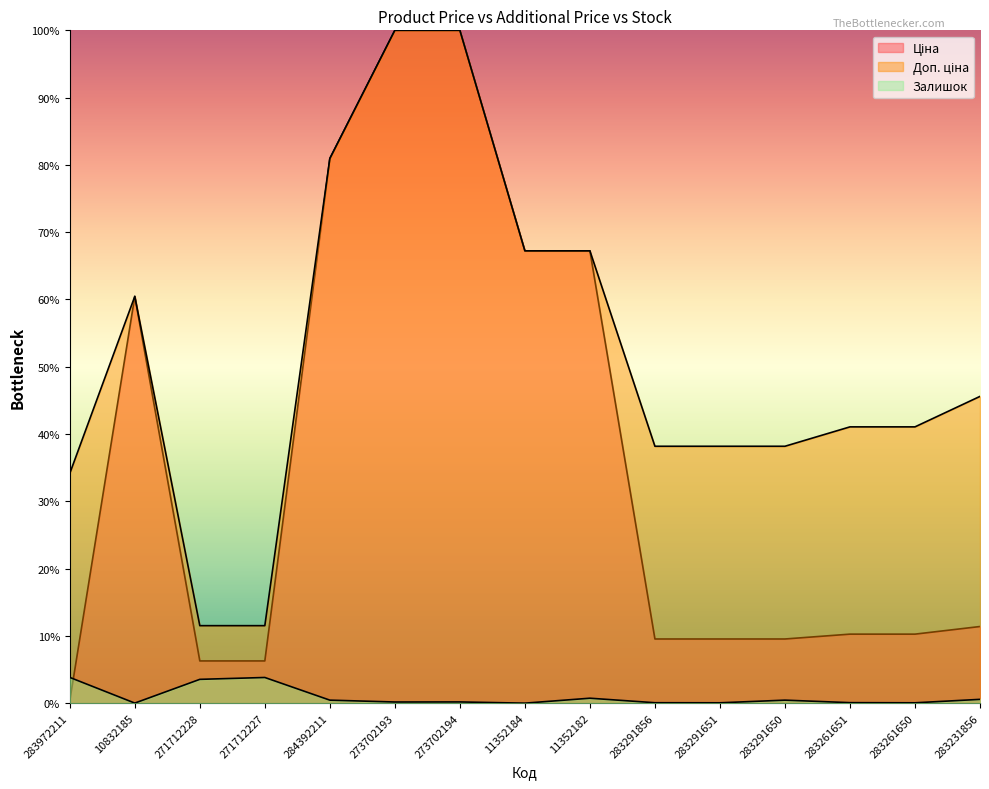

Between 283231856 and 284392211, which is larger?

284392211